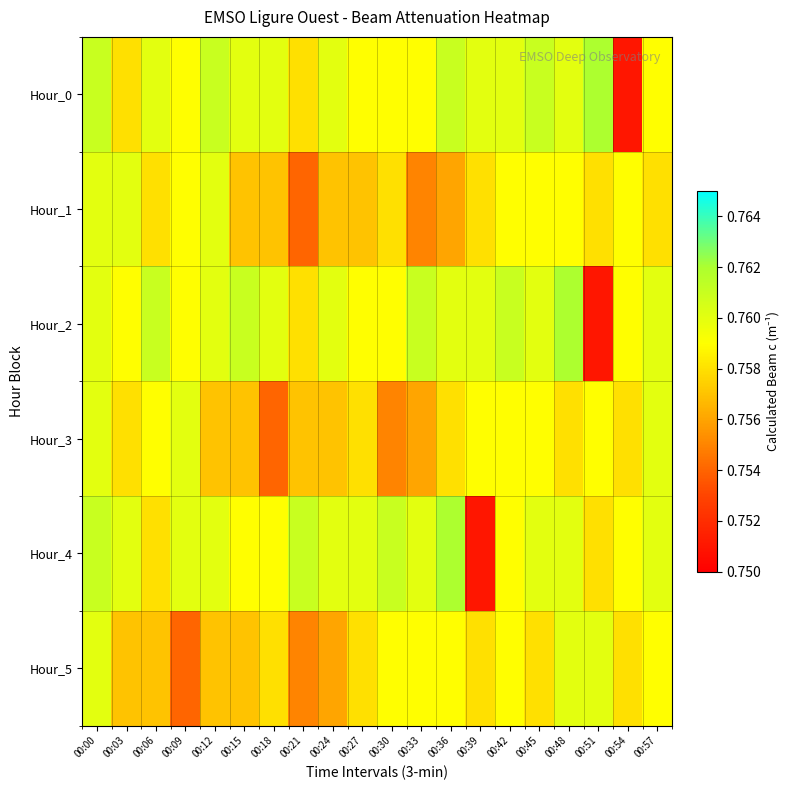

At which category does the chart reach its minimum across all series?

00:54